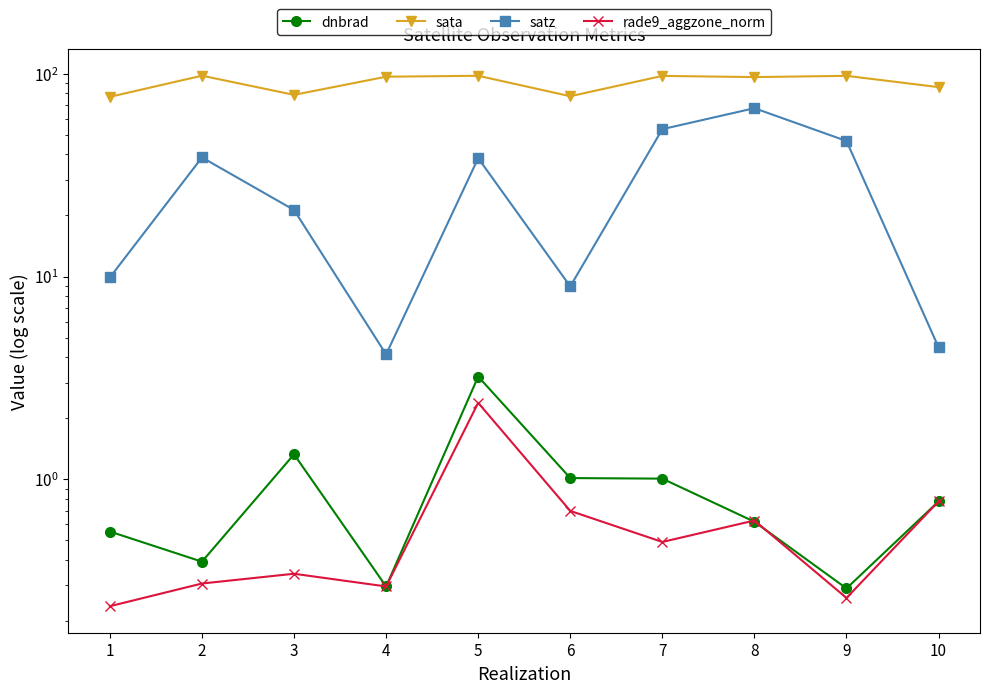

What is the value of the dnbrad point at the 9th from the left?

0.3